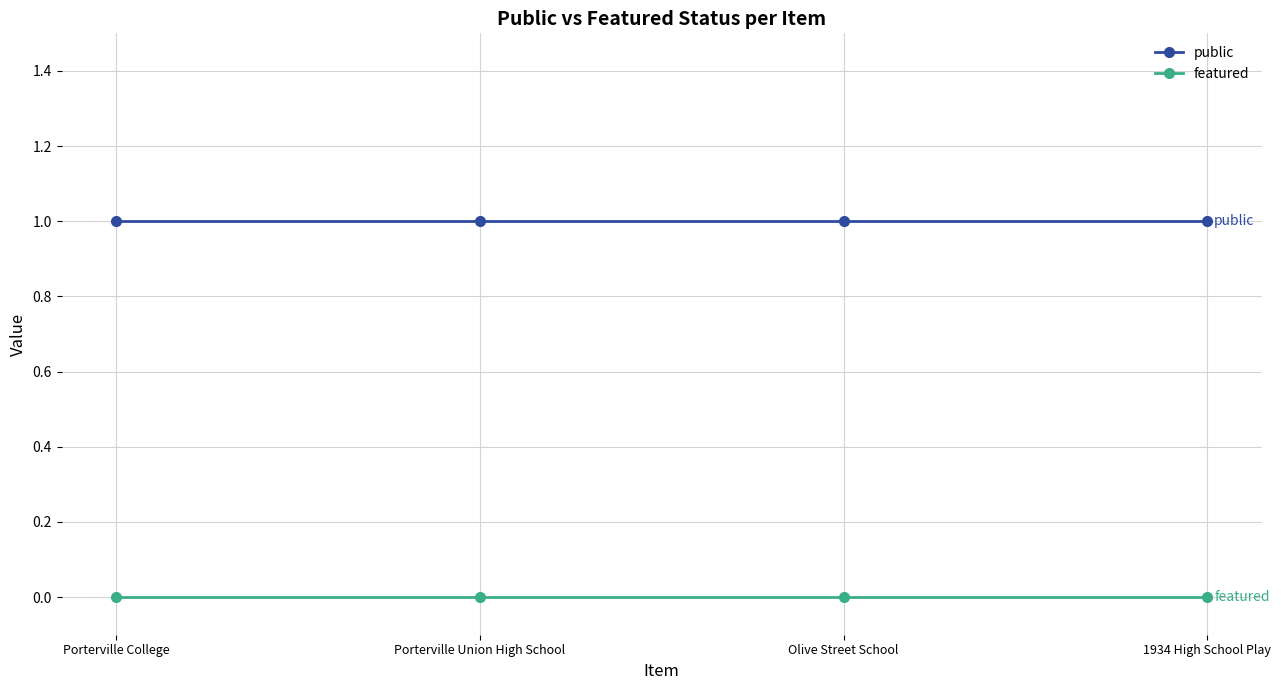

What are all the series names shown in the legend?

public, featured